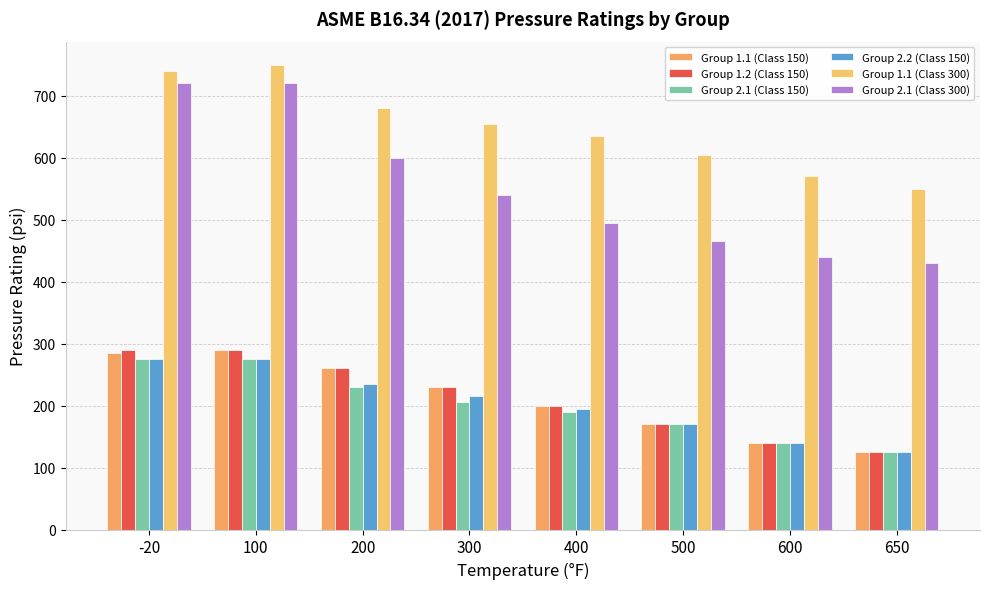

Which series has the largest total across all categories?

Group 1.1 (Class 300)